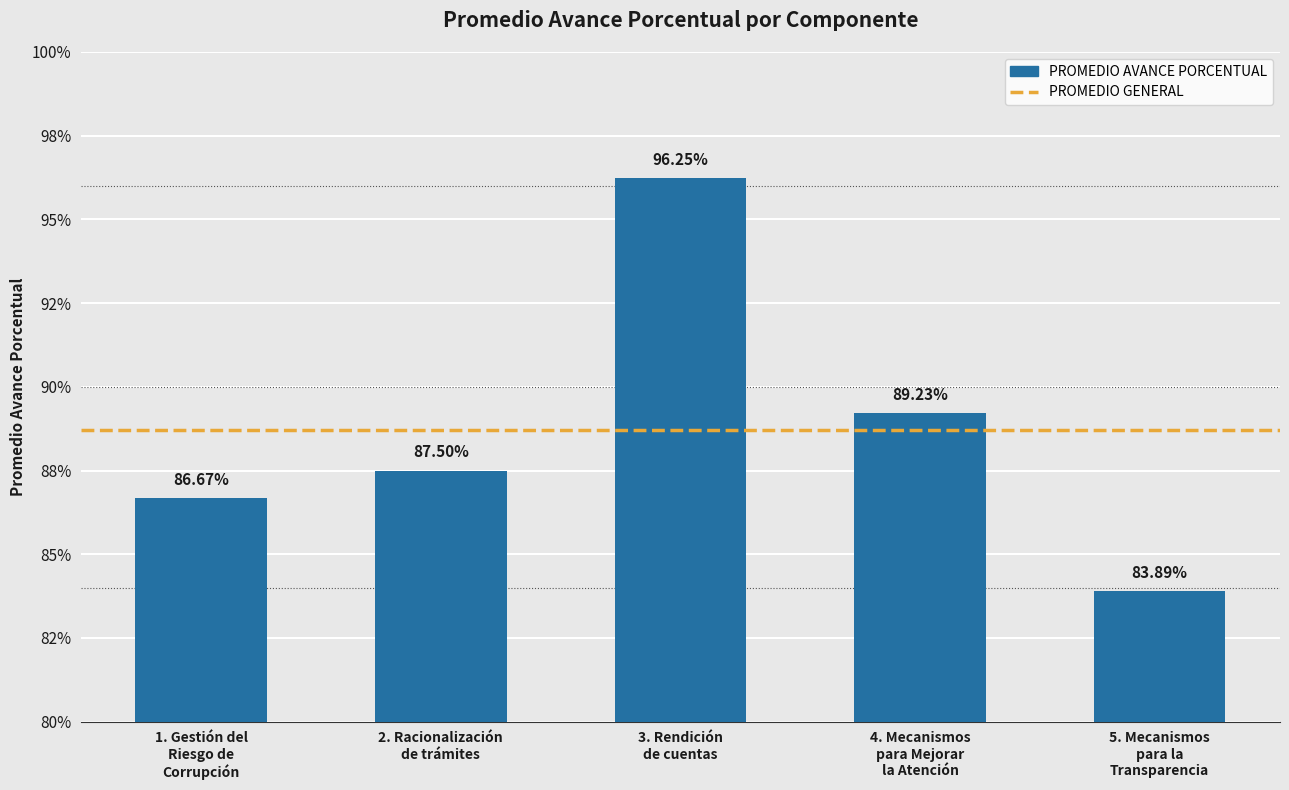

True or false: the data shows 1.4 at 1. Gestión del
Riesgo de
Corrupción.

False